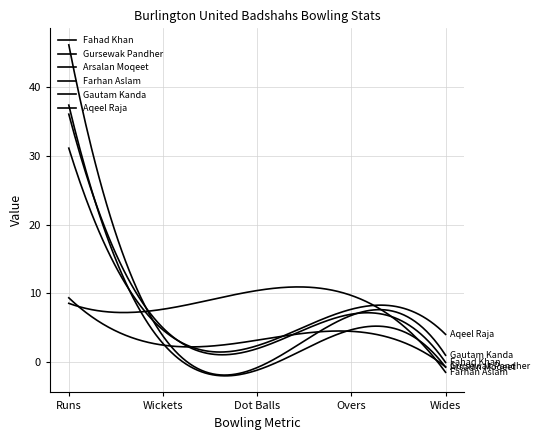

Is this an area chart (filled region under the line)?

No